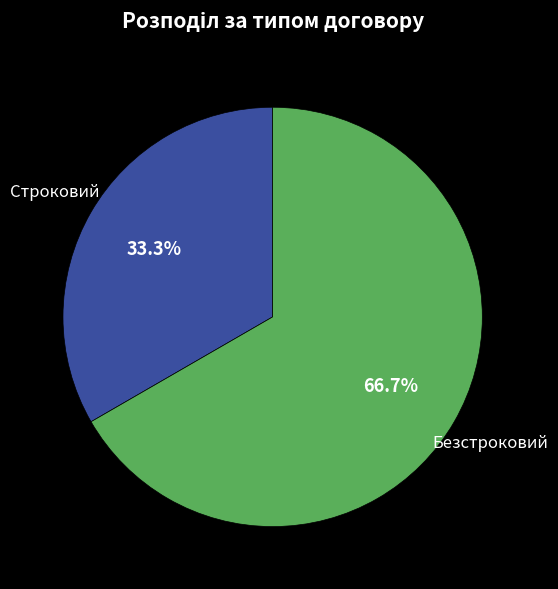

What percentage is the Безстроковий slice, to the nearest percent?

67%